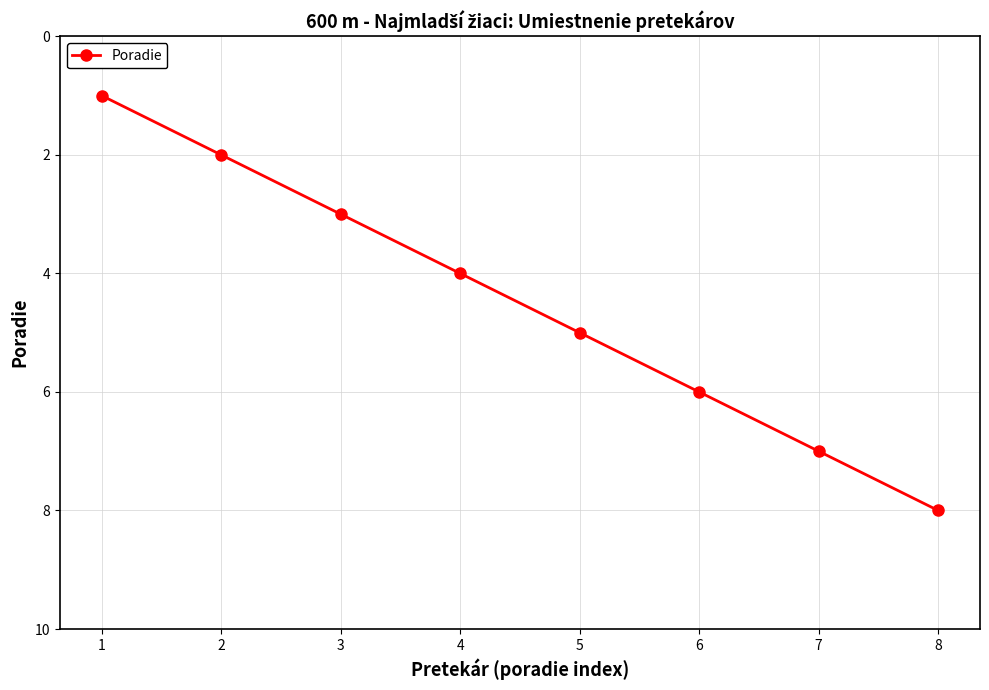

List the labels in order of value, smallest first.

1, 2, 3, 4, 5, 6, 7, 8